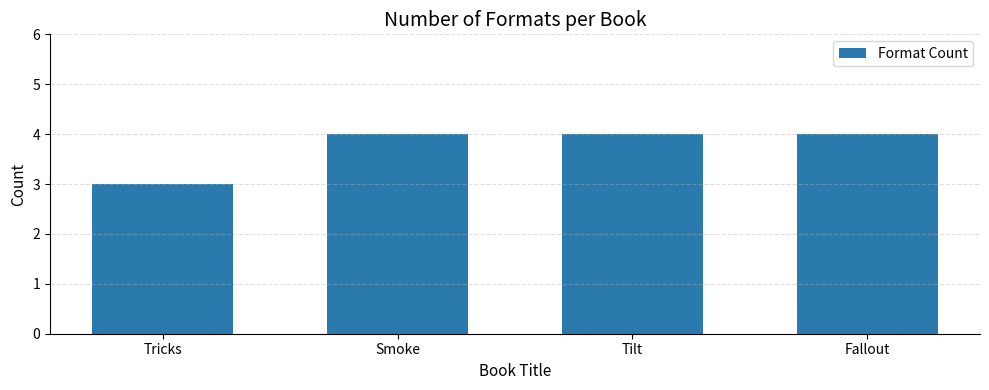

What value does the data have at Tilt?

4